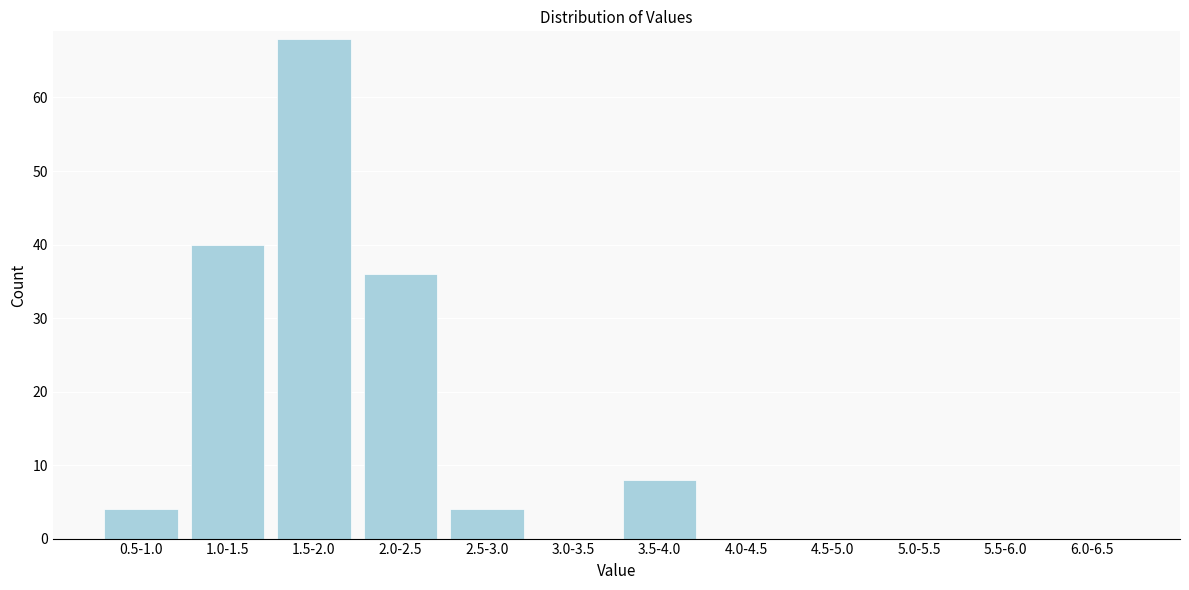

Reading left to right, transcribe all the data shown in this chart.

0.5-1.0=4	1.0-1.5=40	1.5-2.0=68	2.0-2.5=36	2.5-3.0=4	3.0-3.5=0	3.5-4.0=8	4.0-4.5=0	4.5-5.0=0	5.0-5.5=0	5.5-6.0=0	6.0-6.5=0